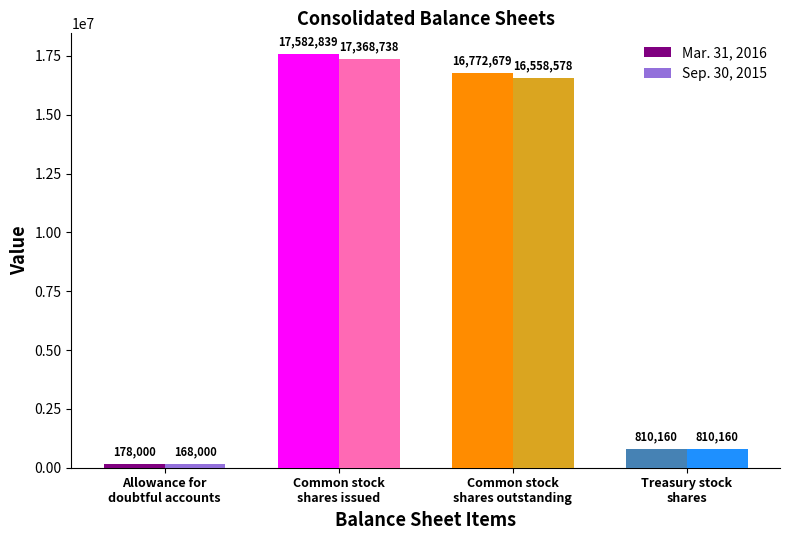

Reading left to right, list all the values displayed in this chart.

Mar. 31, 2016: Allowance for
doubtful accounts=178000	Common stock
shares issued=17582839	Common stock
shares outstanding=16772679	Treasury stock
shares=810160
Sep. 30, 2015: Allowance for
doubtful accounts=168000	Common stock
shares issued=17368738	Common stock
shares outstanding=16558578	Treasury stock
shares=810160